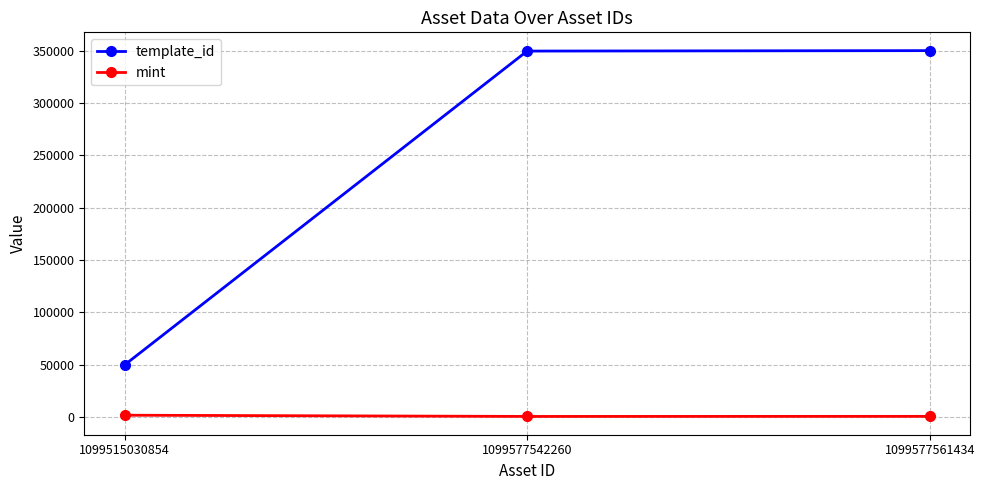

Which category has the lowest value in the template_id series?

1099515030854